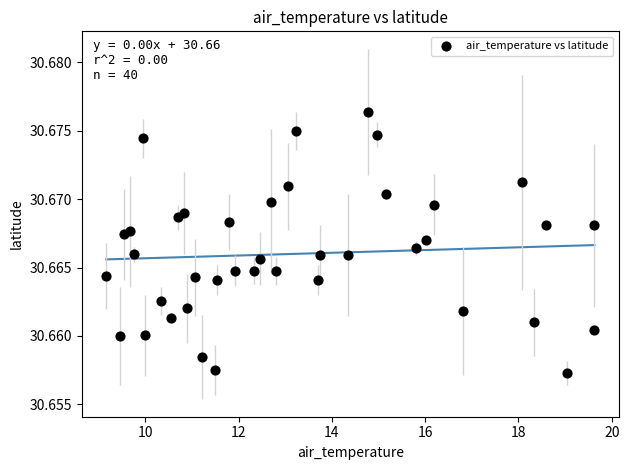

What is the range of X values (max minus min)?

10.5